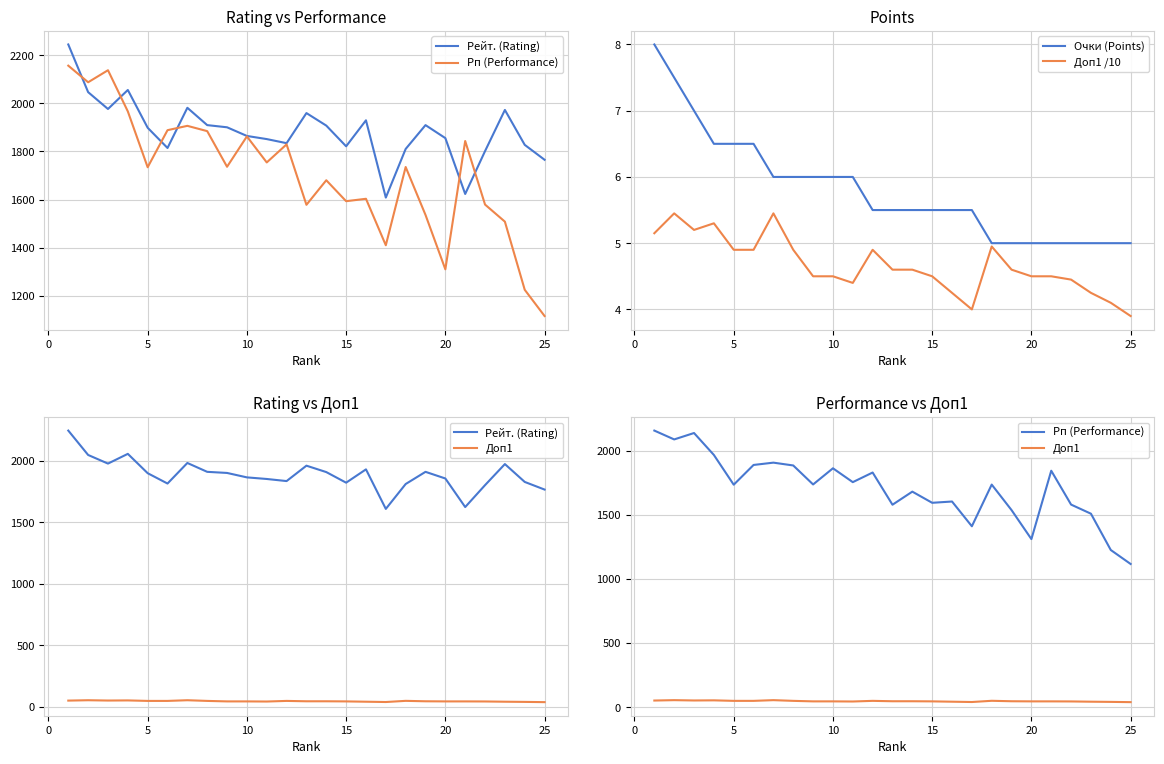

What is the lowest value of the Доп1 /10 series?

3.9